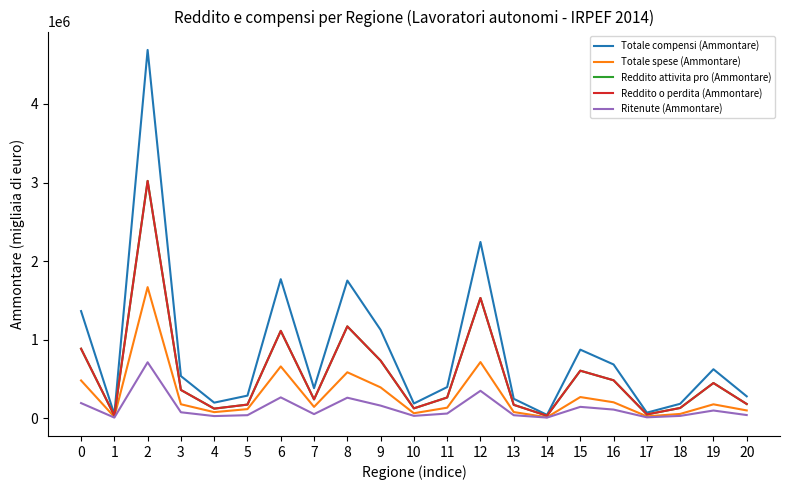

True or false: Ritenute (Ammontare) has a value of 6571 at 1.

True